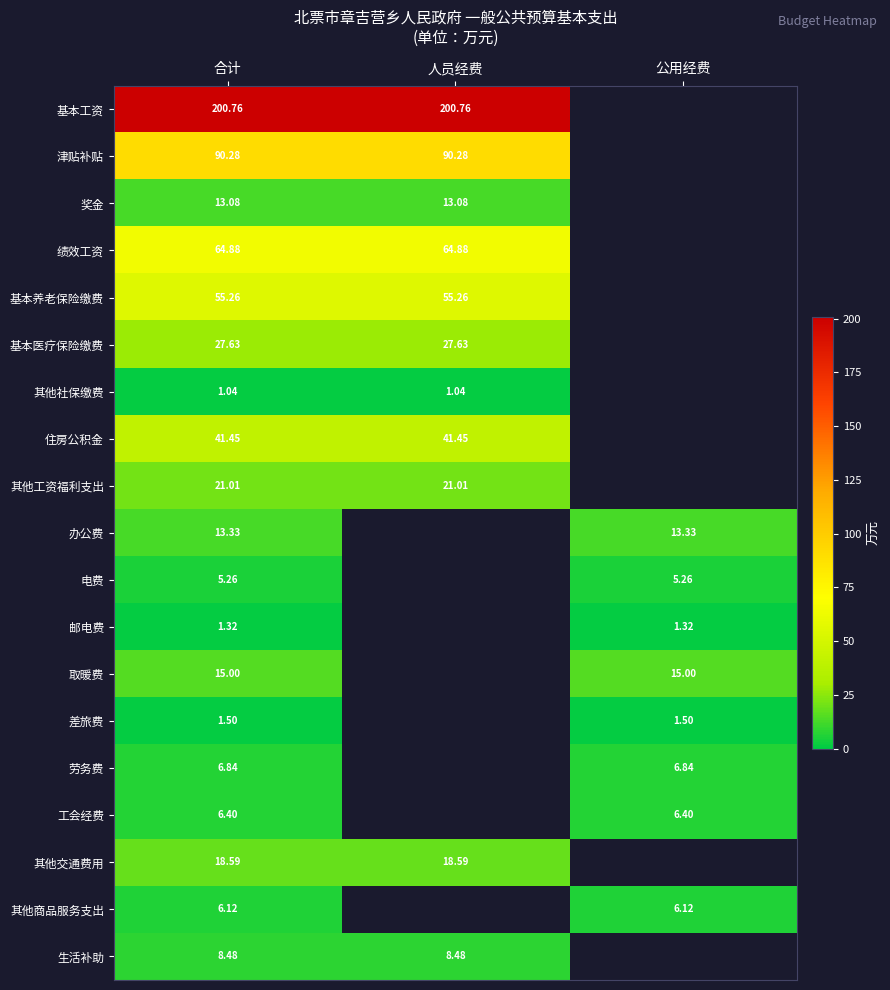

Where does the 办公费 series first go above 13?

合计